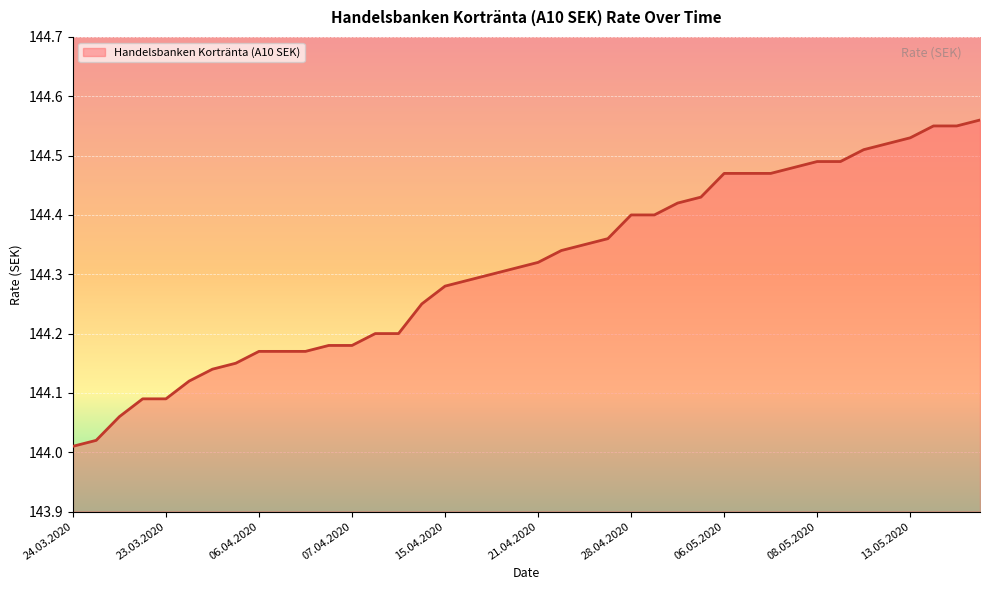

Which label corresponds to the smallest value in the chart?

24.03.2020